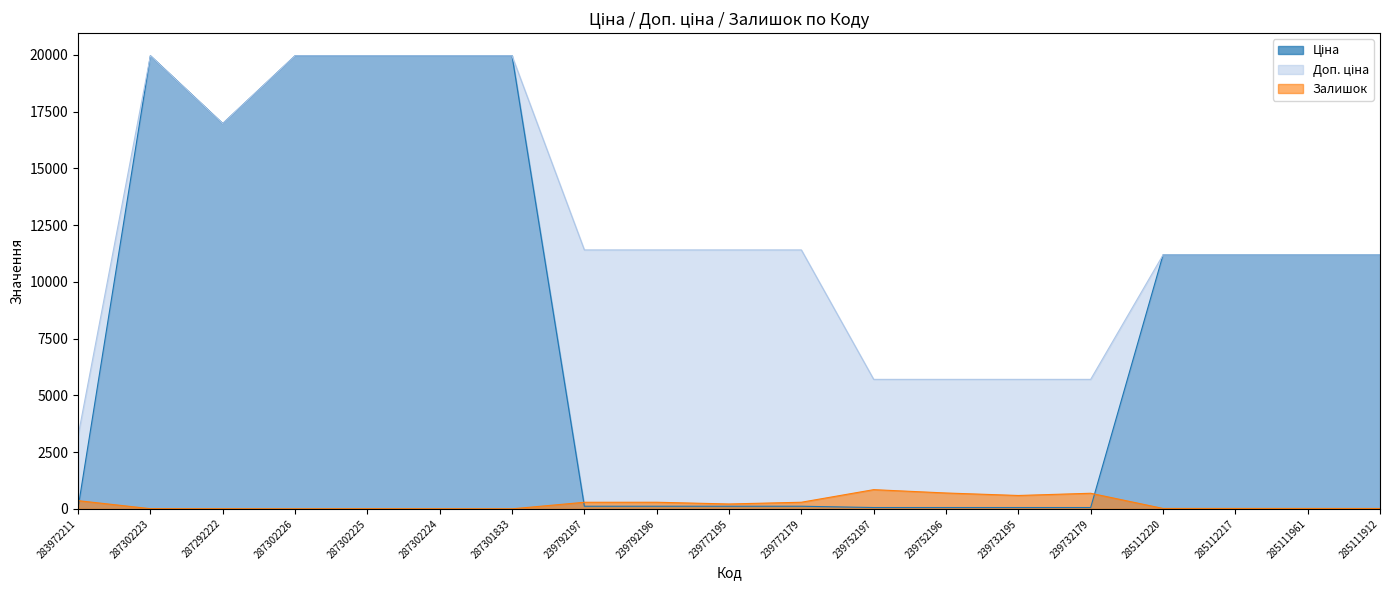

In Залишок, how many points are lower than both neighbors (excluding endpoints)?

4